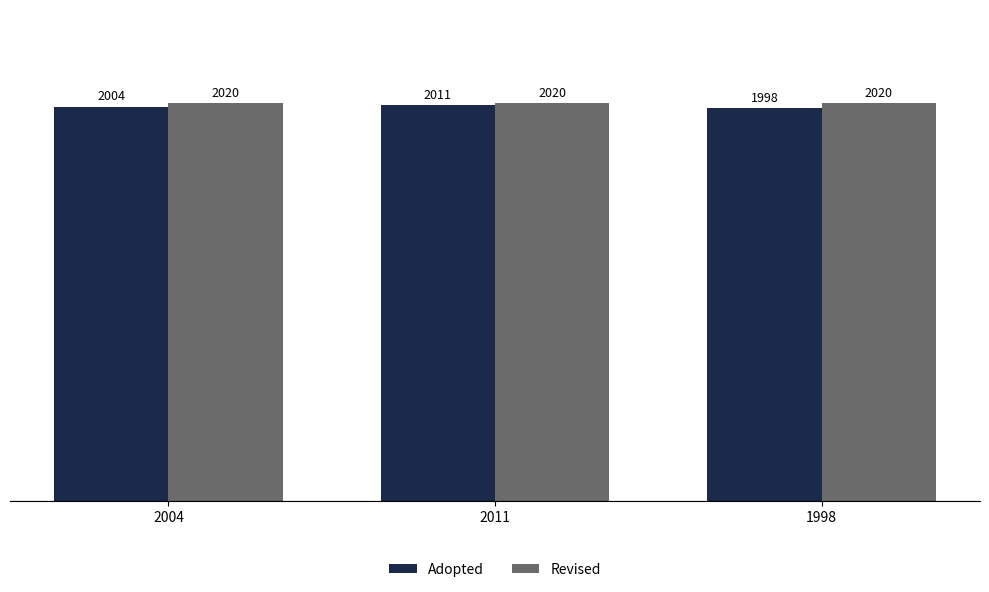

True or false: Adopted has a value of 2011 at 2011.

True